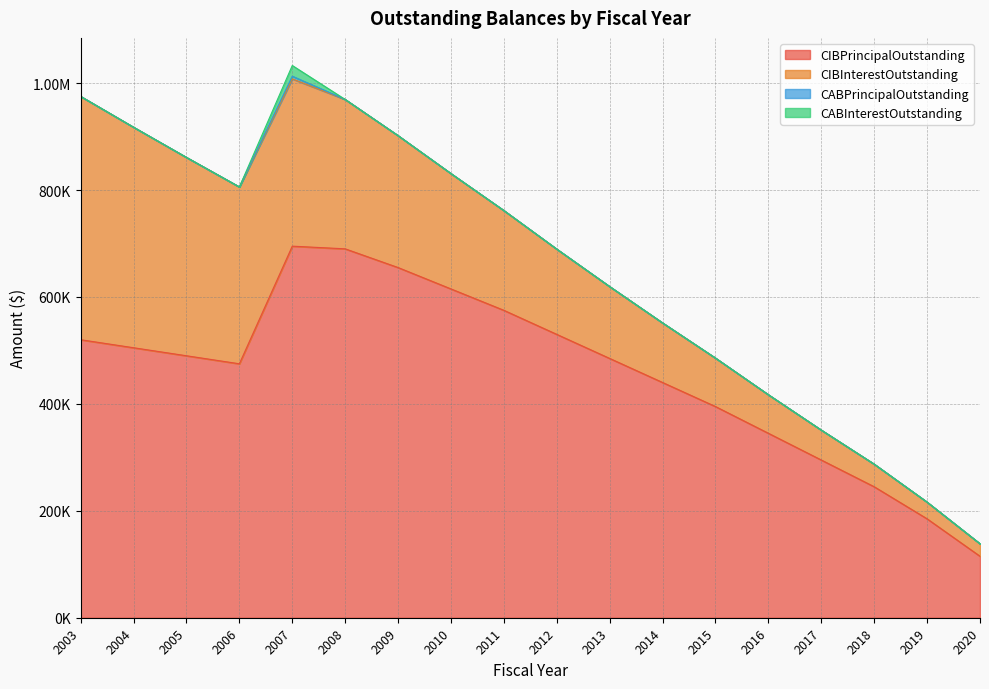

At which label does CIBInterestOutstanding first exceed 186626?

2003